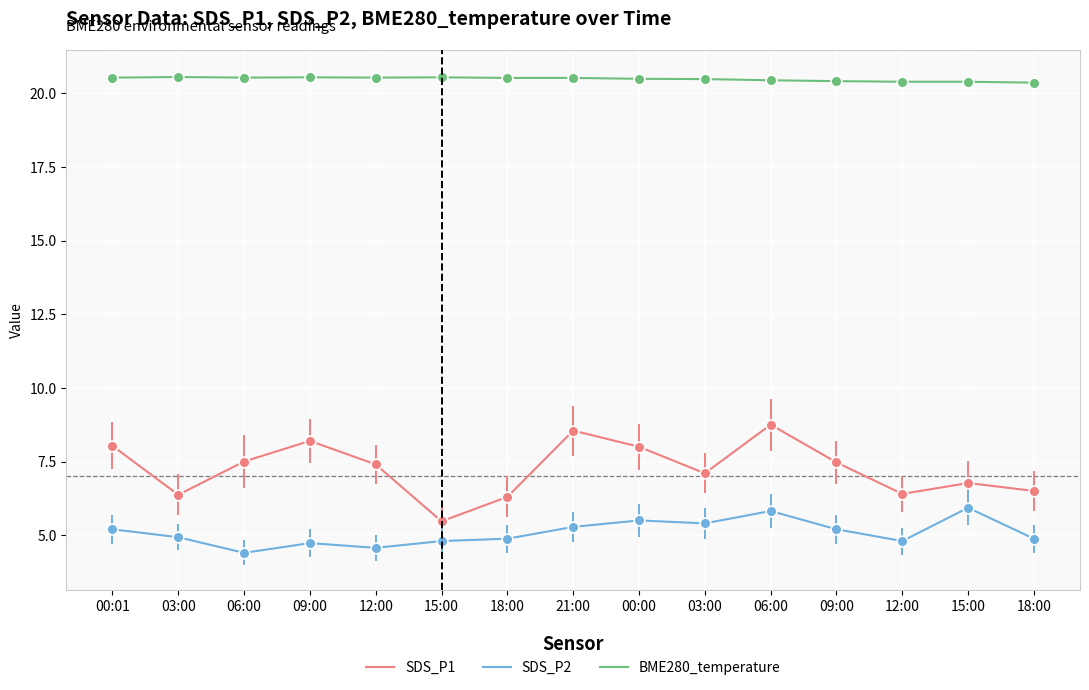

What are all the series names shown in the legend?

SDS_P1, SDS_P2, BME280_temperature